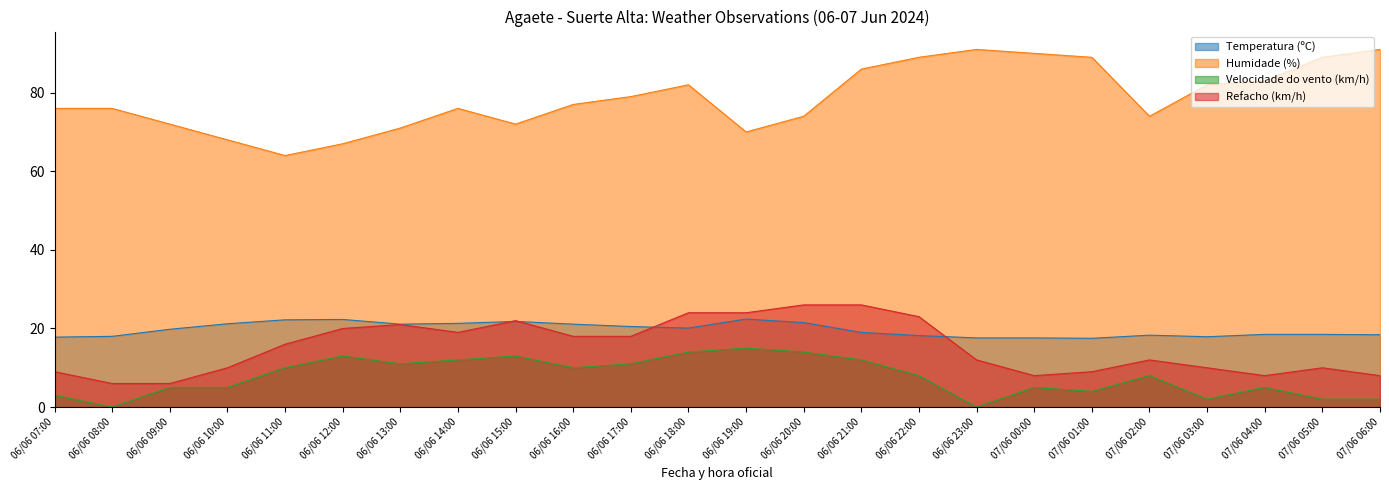

How many interior local peaks does the Humidade (%) series have?

3